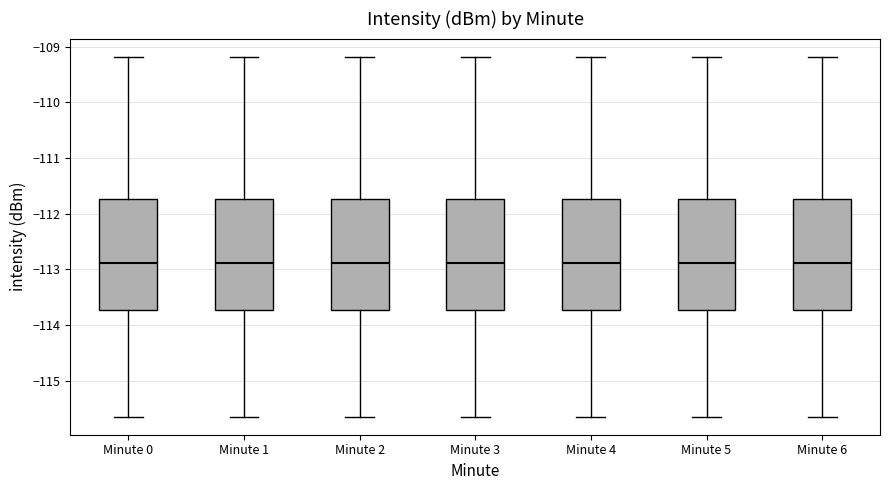

Where is the upper edge of the box for Minute 0 on the y-axis? The values are not printed on the chart, so give them approximately, as read against the axis.

-111.7